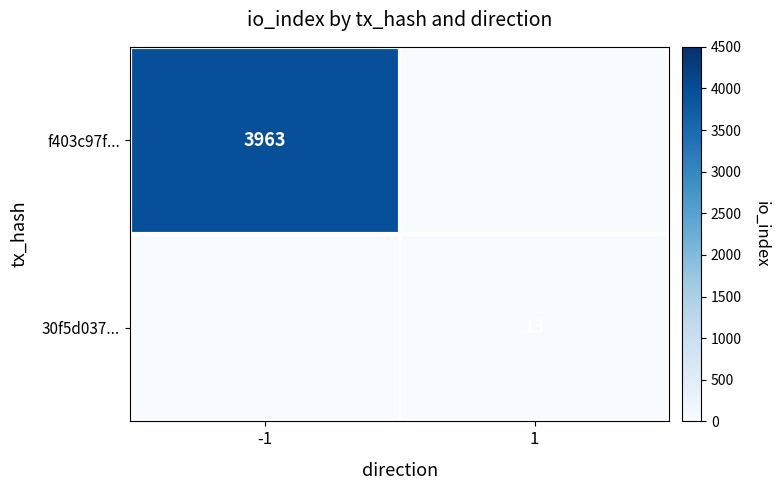

What is the spread (max minus min) of values at 1?

13